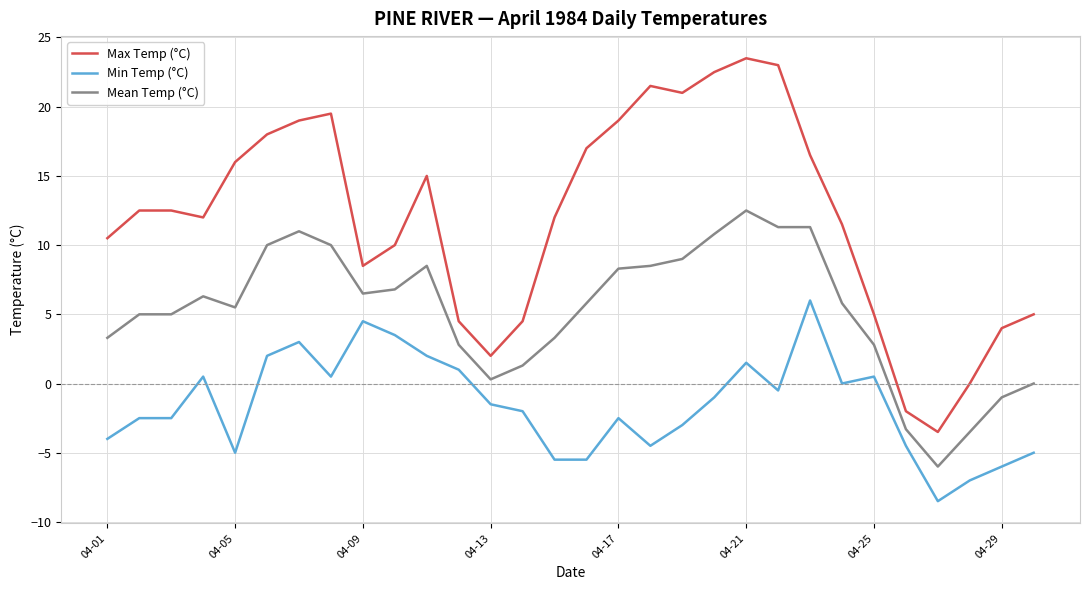

Rank the series by their average value, from lowest to highest.

Min Temp (°C), Mean Temp (°C), Max Temp (°C)